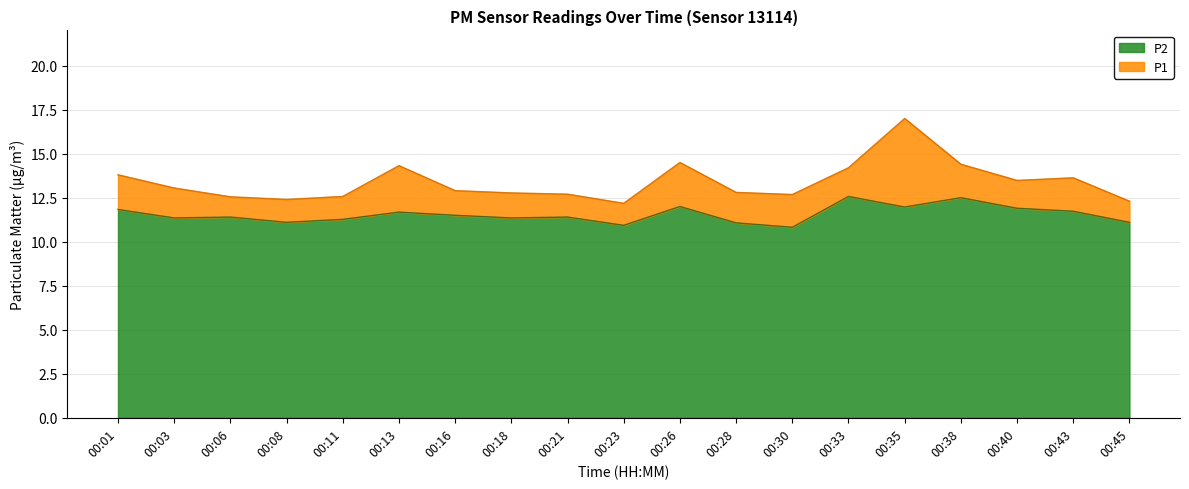

What is the value of the P1 point at the 7th from the left?

12.9